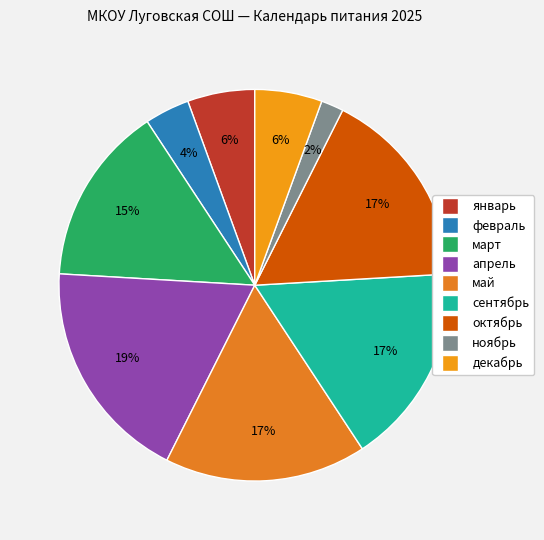

How many slices are in this pie chart?

9